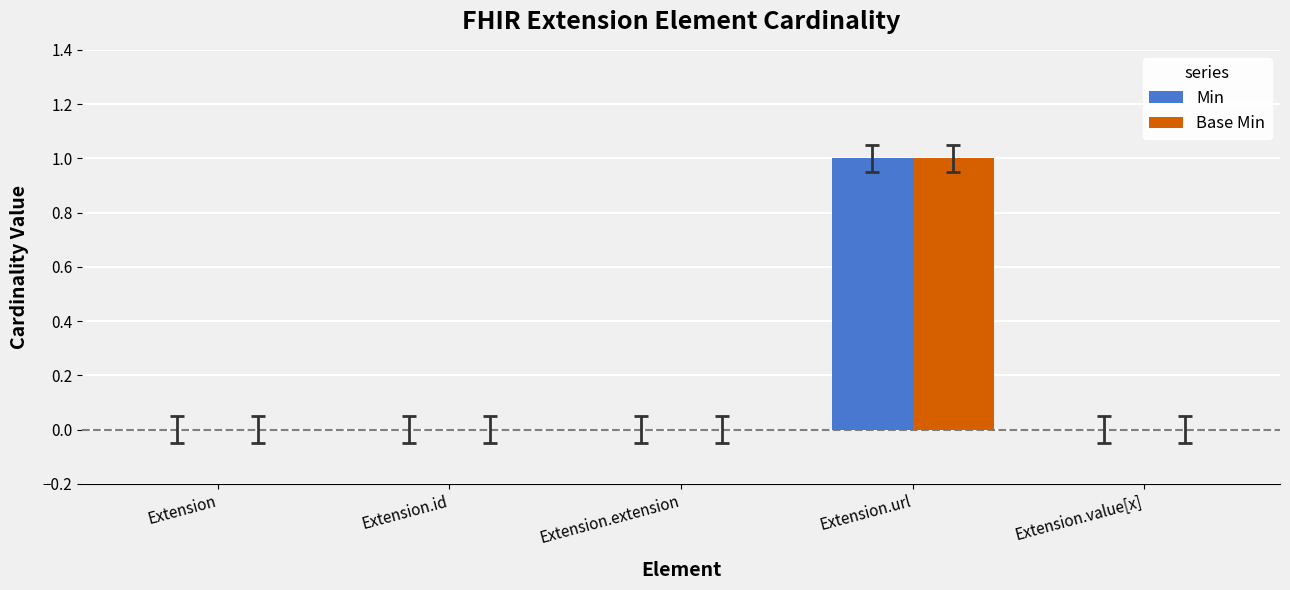

Is the value of Min at Extension.url greater than the value of Base Min at Extension?

Yes